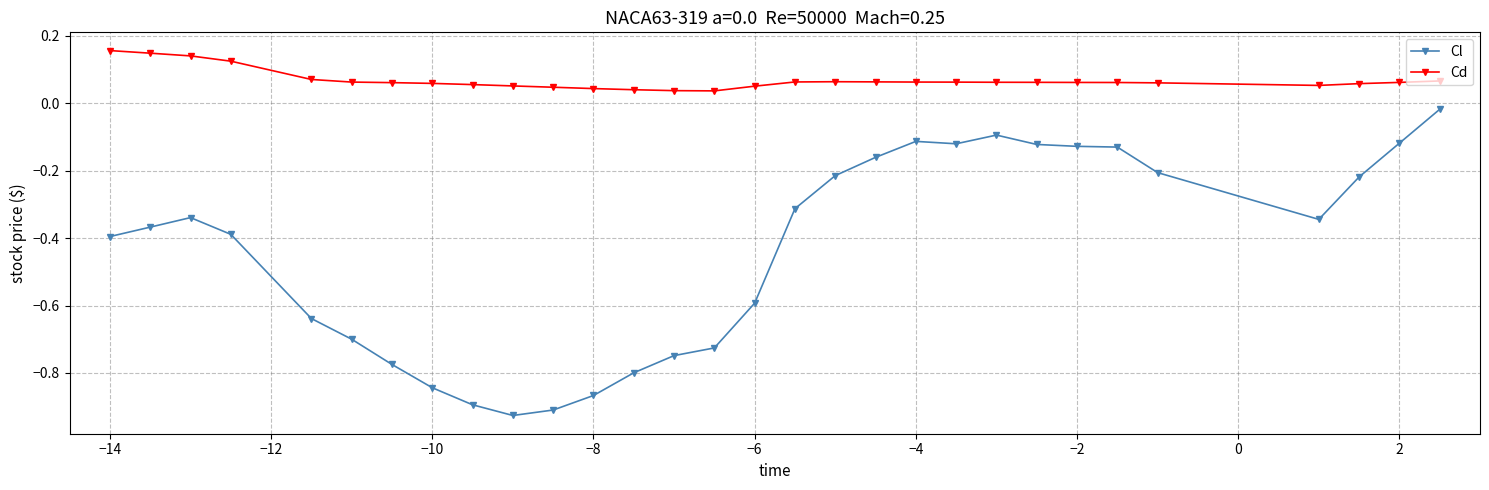

Count the Cd values in the range 0 to 1.

30